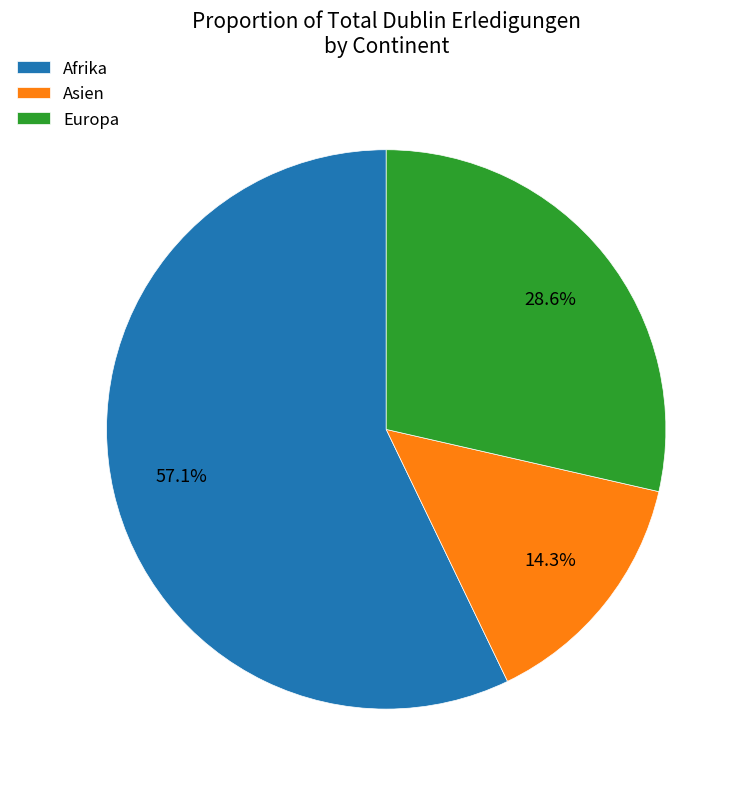

Count the number of slices in the pie.

3